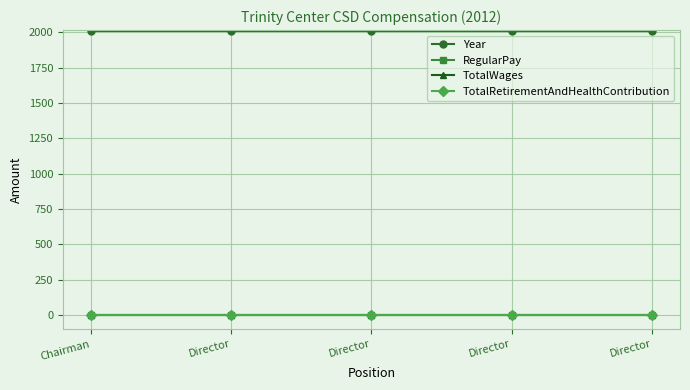

Reading left to right, what are all the values shown in this chart?

Year: Chairman=2012.0	Director=2012.0	Director=2012.0	Director=2012.0	Director=2012.0
RegularPay: Chairman=0.3	Director=0.3	Director=0.3	Director=0.3	Director=0.3
TotalWages: Chairman=0.6	Director=0.6	Director=0.6	Director=0.6	Director=0.6
TotalRetirementAndHealthContribution: Chairman=0.9	Director=0.9	Director=0.9	Director=0.9	Director=0.9